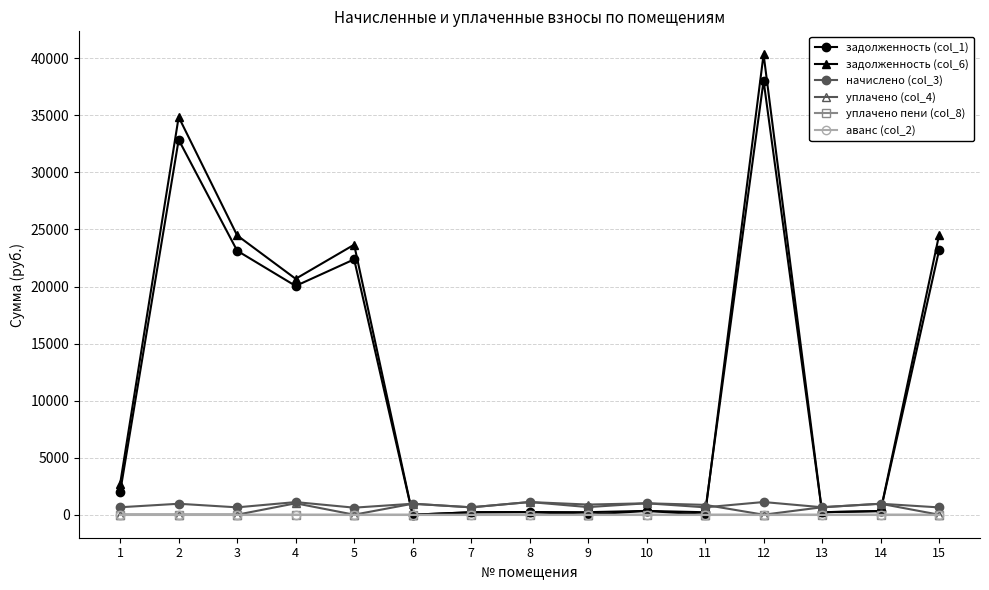

What is the spread (max minus min) of values at 6?

961.5